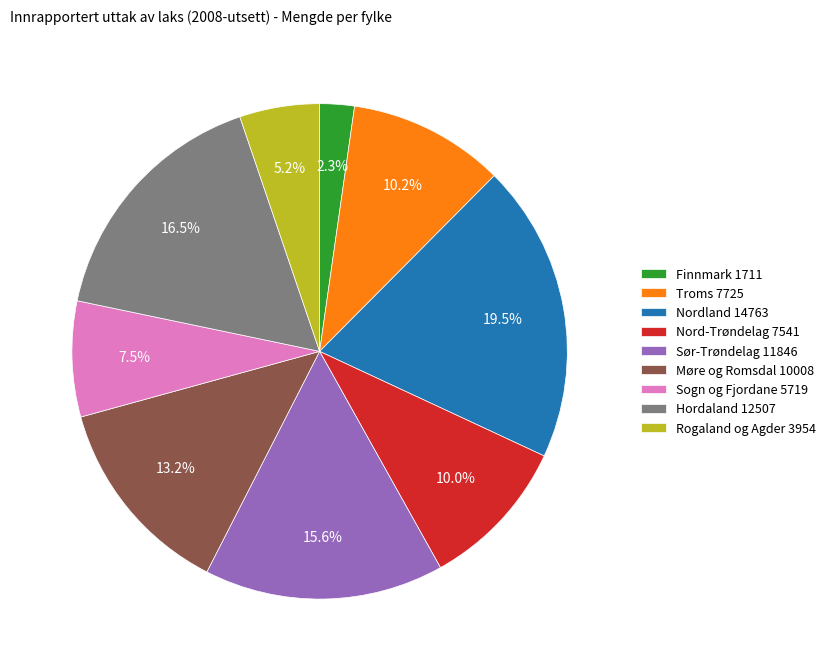

To the nearest percent, what is the difference between the largest and smallest slice percentages?

17%